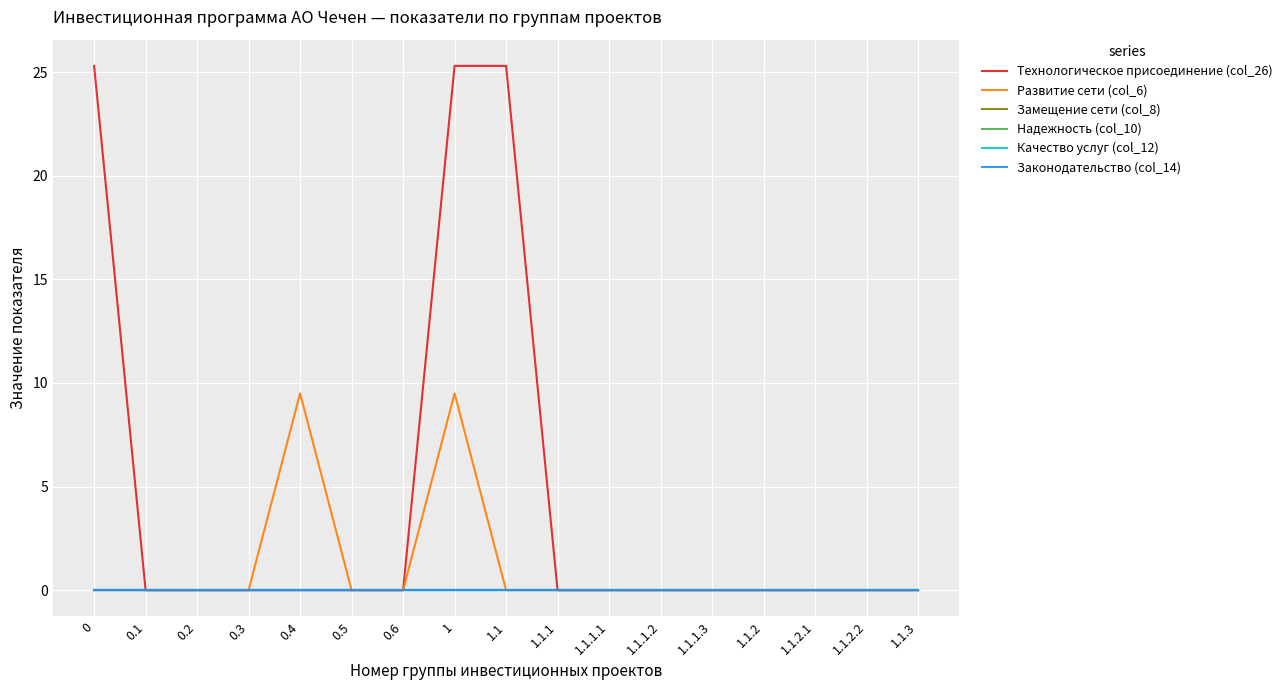

Does the chart have visible grid lines?

Yes